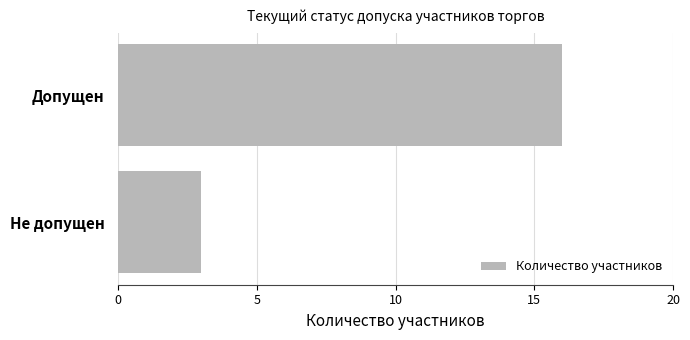

Is it true that the value at Не допущен is 4?

False